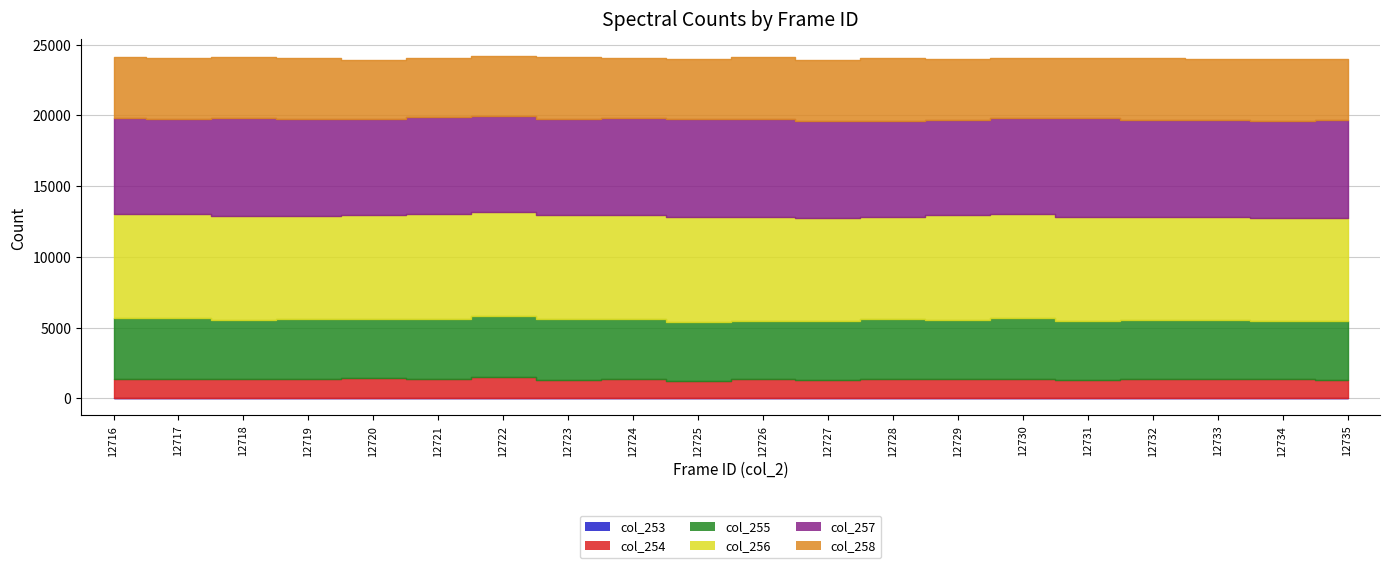

What is the average value of the col_257 series?

6838